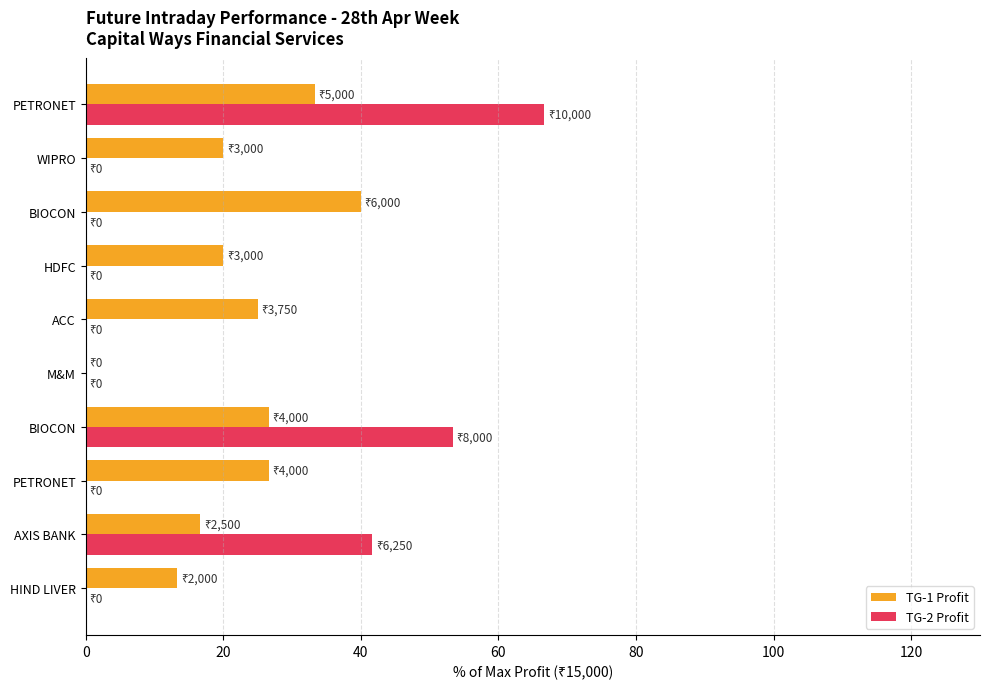

Count the number of categories in the chart.

10